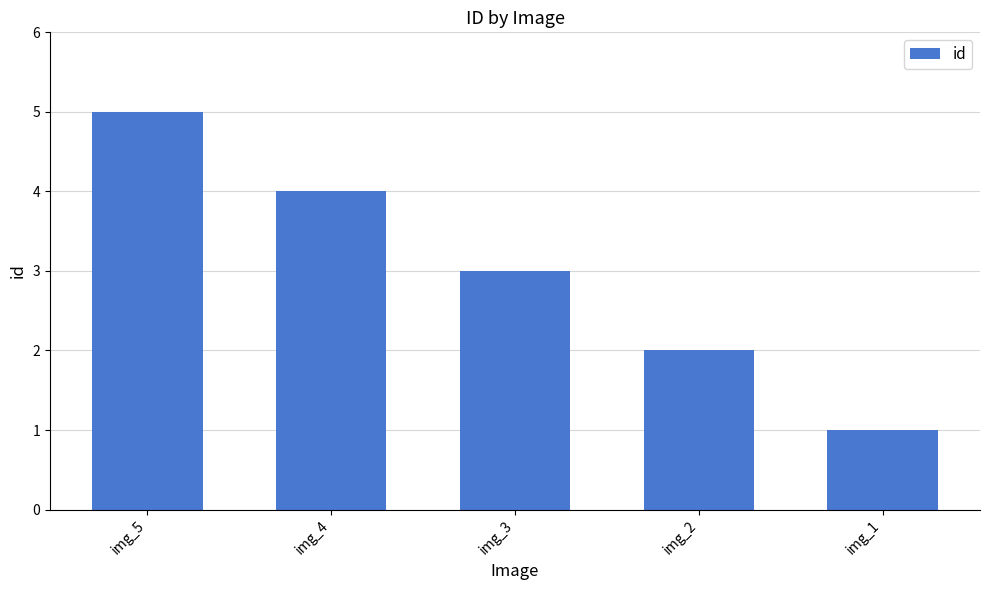

Approximately how many times larger is the value at img_4 compared to img_3?

1.3